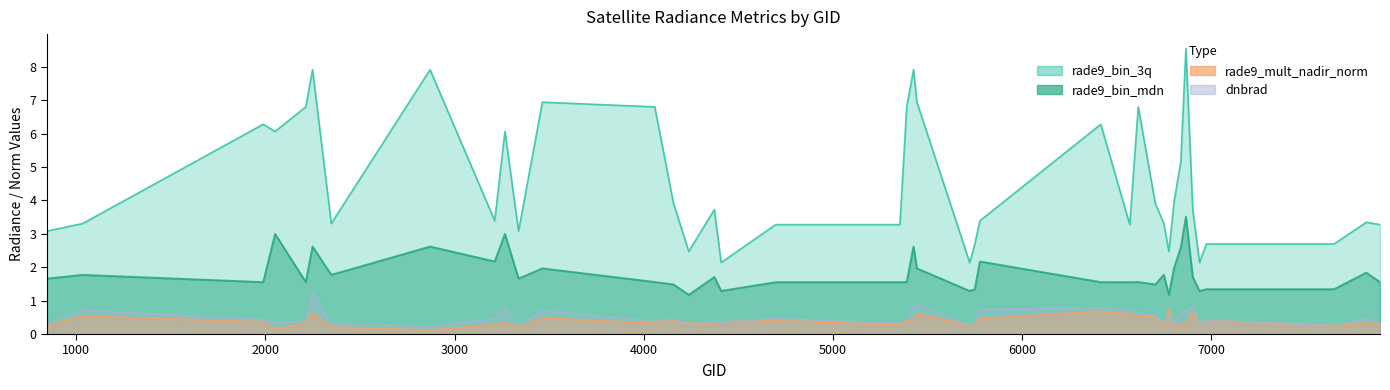

Reading right to left, list all the values displayed in this chart.

dnbrad: 0.4	0.5	0.3	0.4	0.3	0.8	0.7	0.6	0.3	0.7	0.3	0.6	0.6	0.7	0.8	0.7	0.3	0.2	0.9	0.8	0.5	0.3	0.5	0.3	0.4	0.3	0.4	0.4	0.7	0.2	0.8	0.5	0.2	0.3	1.2	0.4	0.4	0.4	0.7	0.3
rade9_bin_mdn: 1.6	1.8	1.3	1.3	1.3	1.7	3.5	2.6	2.0	1.2	1.8	1.5	1.6	1.6	1.6	2.2	1.3	1.3	2.0	2.6	1.6	1.6	1.6	1.3	1.7	1.2	1.5	1.6	2.0	1.7	3.0	2.2	2.6	1.8	2.6	1.6	3.0	1.6	1.8	1.7
rade9_bin_3q: 3.3	3.3	2.7	2.7	2.1	3.7	8.6	5.2	3.9	2.5	3.3	3.9	6.8	3.3	6.3	3.4	2.7	2.1	6.9	7.9	6.8	3.3	3.3	2.1	3.7	2.5	3.9	6.8	6.9	3.1	6.1	3.4	7.9	3.3	7.9	6.8	6.1	6.3	3.3	3.1
rade9_mult_nadir_norm: 0.3	0.3	0.3	0.4	0.3	0.7	0.3	0.3	0.2	0.8	0.2	0.5	0.5	0.6	0.7	0.5	0.3	0.3	0.6	0.4	0.4	0.3	0.4	0.4	0.3	0.3	0.4	0.3	0.5	0.2	0.3	0.3	0.1	0.2	0.6	0.3	0.2	0.4	0.5	0.2